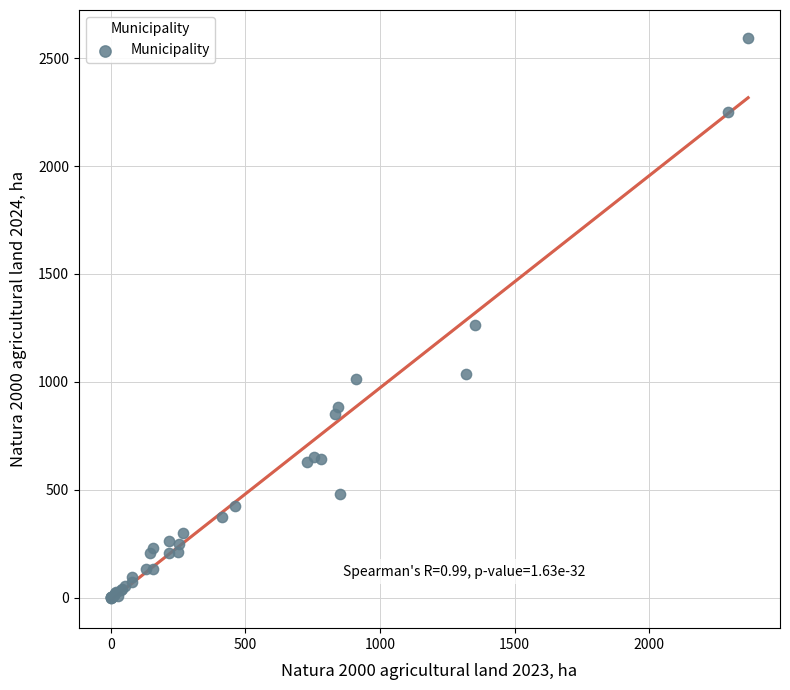

What Y value in the scatter plot is closest to 1296?

1261.7